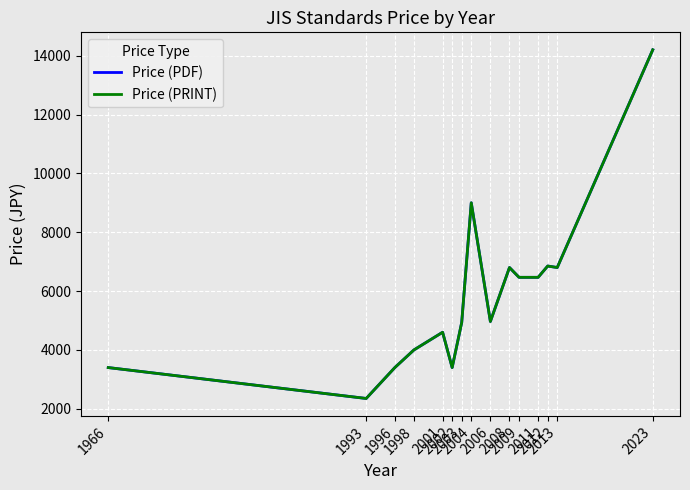

Where is the first local minimum for Price (PDF)?

1993